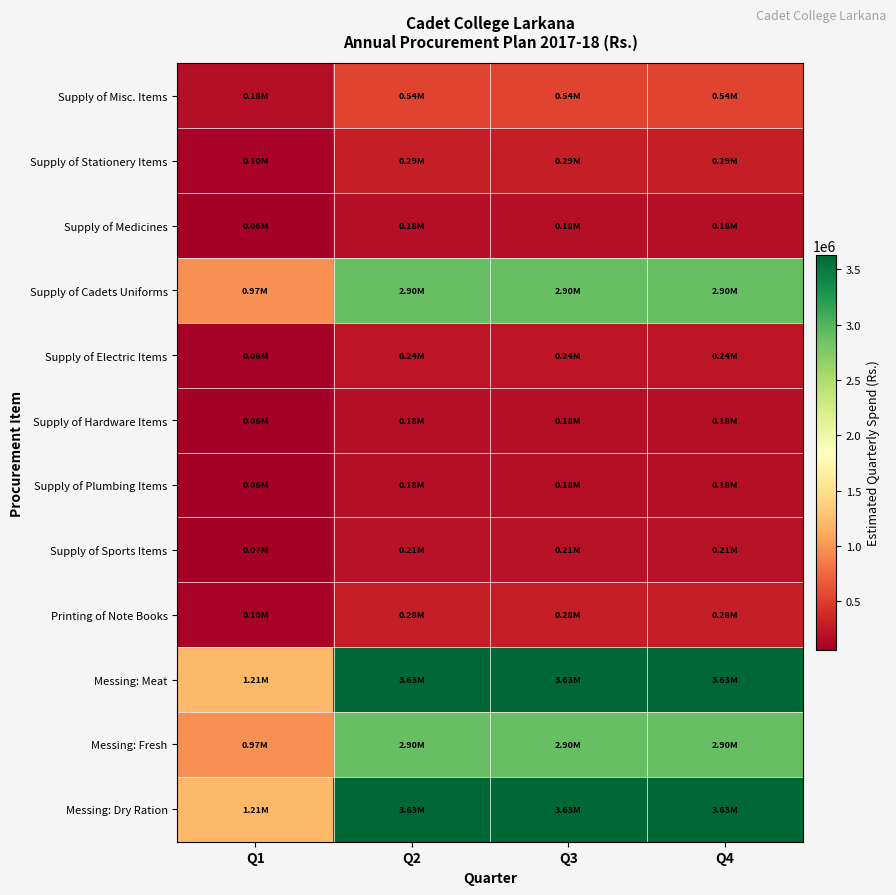

Reading right to left, extract all data points from this chart.

Supply of Misc. Items: Q4=544500	Q3=544500	Q2=544500	Q1=181500
Supply of Stationery Items: Q4=290400	Q3=290400	Q2=290400	Q1=96800
Supply of Medicines: Q4=181500	Q3=181500	Q2=181500	Q1=60500
Supply of Cadets Uniforms: Q4=2904000	Q3=2904000	Q2=2904000	Q1=968000
Supply of Electric Items: Q4=240000	Q3=240000	Q2=240000	Q1=80000
Supply of Hardware Items: Q4=180000	Q3=180000	Q2=180000	Q1=60000
Supply of Plumbing Items: Q4=180000	Q3=180000	Q2=180000	Q1=60000
Supply of Sports Items: Q4=210000	Q3=210000	Q2=210000	Q1=70000
Printing of Note Books: Q4=285000	Q3=285000	Q2=285000	Q1=95000
Messing: Meat: Q4=3630000	Q3=3630000	Q2=3630000	Q1=1210000
Messing: Fresh: Q4=2904000	Q3=2904000	Q2=2904000	Q1=968000
Messing: Dry Ration: Q4=3630000	Q3=3630000	Q2=3630000	Q1=1210000